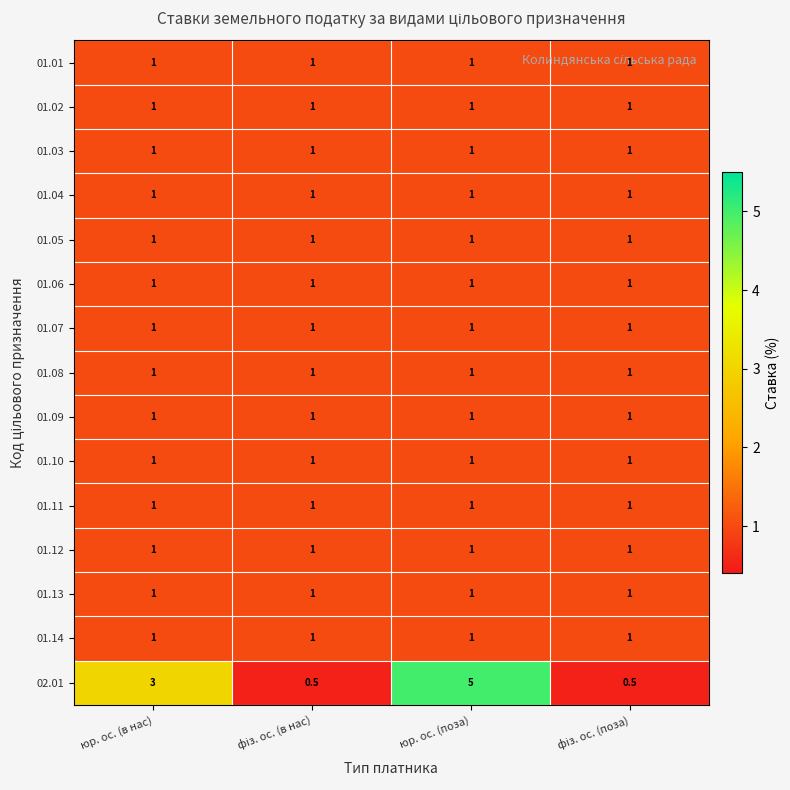

Which series has the largest range (max minus min)?

02.01